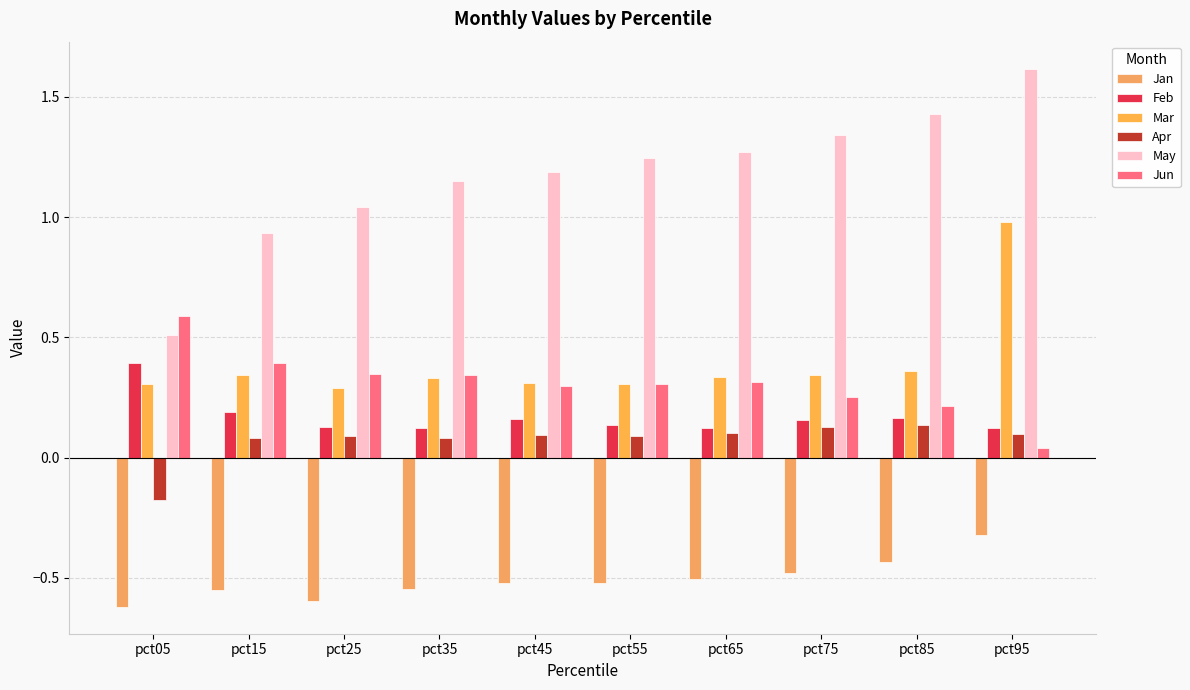

Reading left to right, list all the values displayed in this chart.

Jan: pct05=-0.6	pct15=-0.6	pct25=-0.6	pct35=-0.5	pct45=-0.5	pct55=-0.5	pct65=-0.5	pct75=-0.5	pct85=-0.4	pct95=-0.3
Feb: pct05=0.4	pct15=0.2	pct25=0.1	pct35=0.1	pct45=0.2	pct55=0.1	pct65=0.1	pct75=0.2	pct85=0.2	pct95=0.1
Mar: pct05=0.3	pct15=0.3	pct25=0.3	pct35=0.3	pct45=0.3	pct55=0.3	pct65=0.3	pct75=0.3	pct85=0.4	pct95=1.0
Apr: pct05=-0.2	pct15=0.1	pct25=0.1	pct35=0.1	pct45=0.1	pct55=0.1	pct65=0.1	pct75=0.1	pct85=0.1	pct95=0.1
May: pct05=0.5	pct15=0.9	pct25=1.0	pct35=1.2	pct45=1.2	pct55=1.2	pct65=1.3	pct75=1.3	pct85=1.4	pct95=1.6
Jun: pct05=0.6	pct15=0.4	pct25=0.3	pct35=0.3	pct45=0.3	pct55=0.3	pct65=0.3	pct75=0.3	pct85=0.2	pct95=0.0